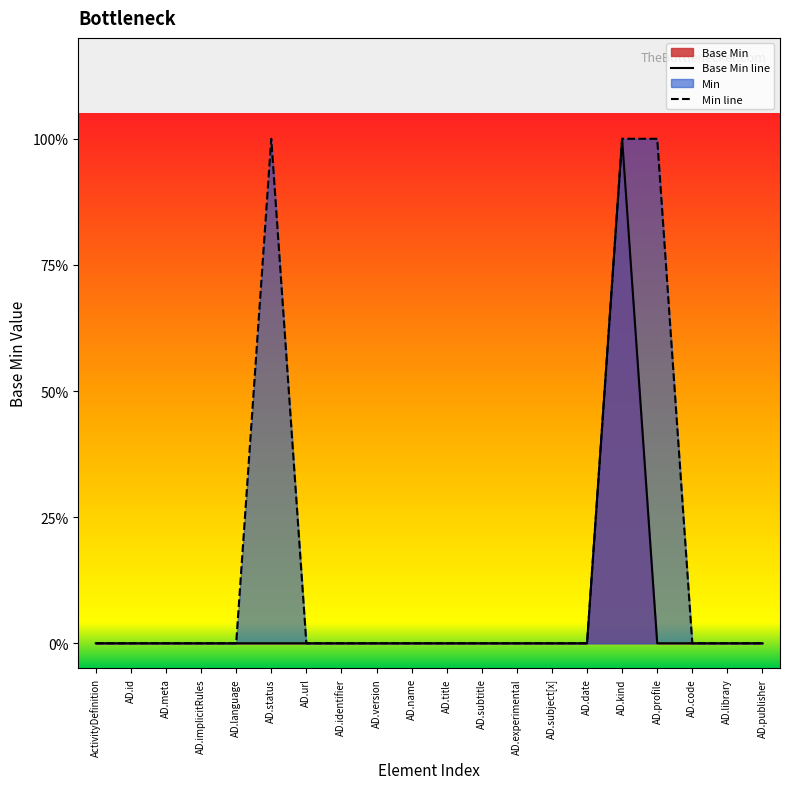

True or false: Min line and Base Min line cross at least once.

False